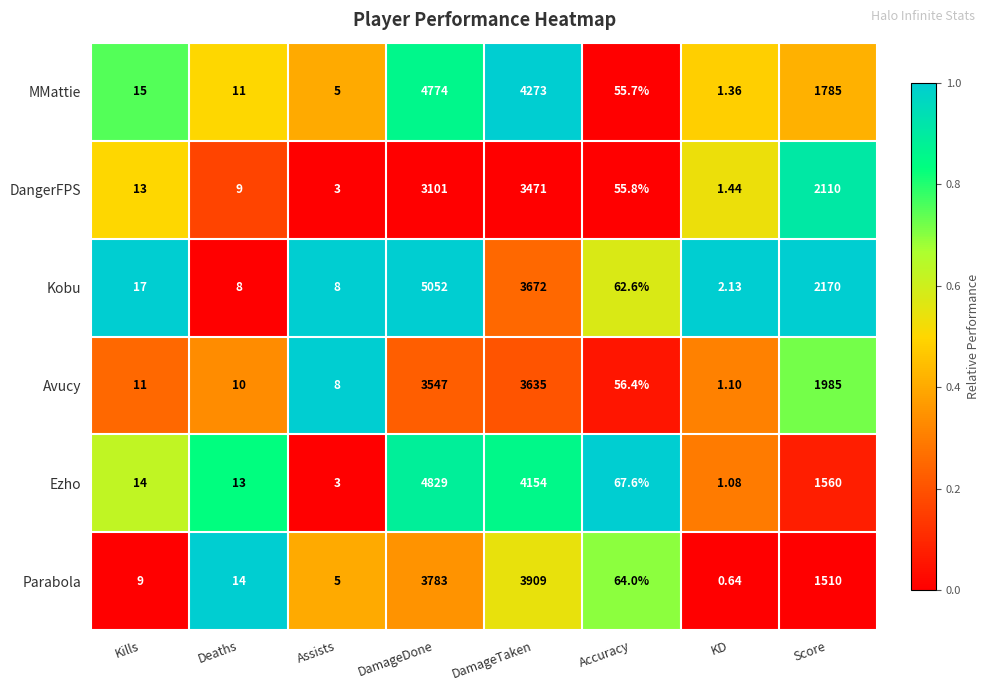

Where is Parabola nearest to the value 1954?

Score